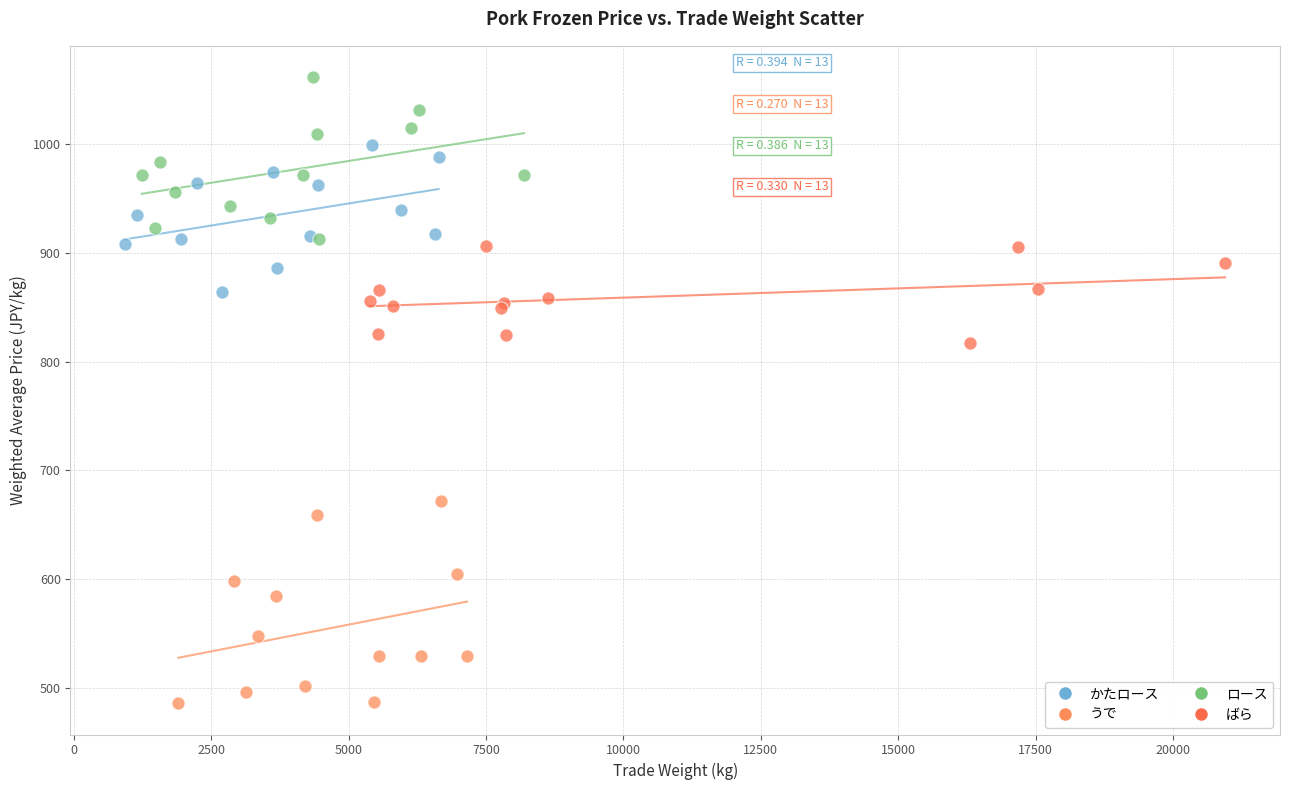

Which series contains the highest Y value?

ロース